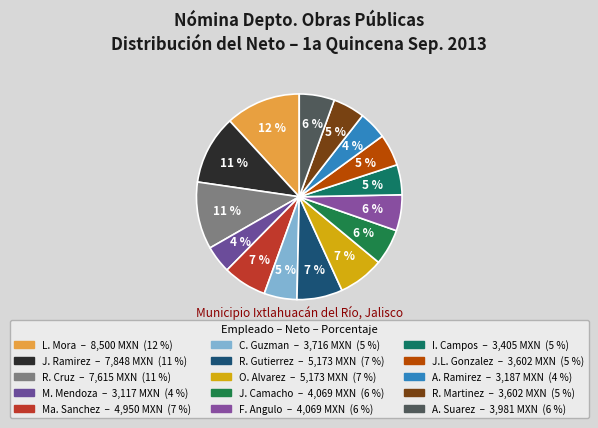

To the nearest percent, what is the average slice percentage?

7%